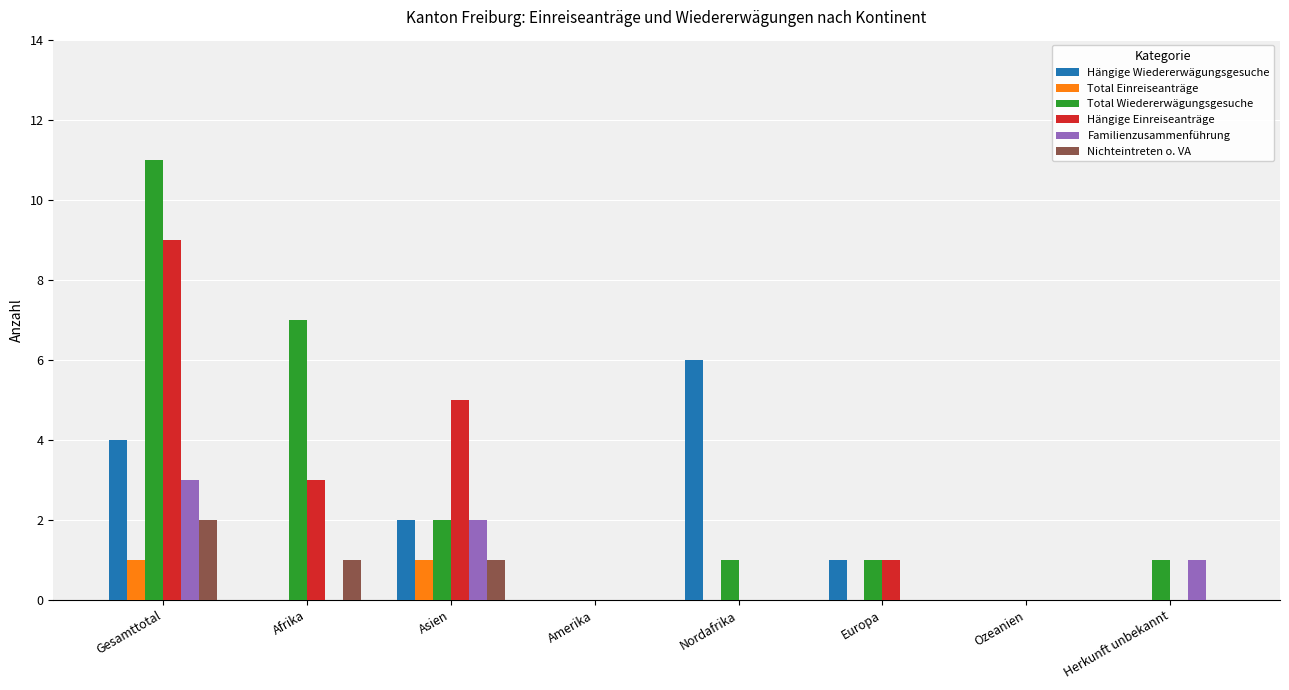

Which series has the largest range (max minus min)?

Total Wiedererwägungsgesuche